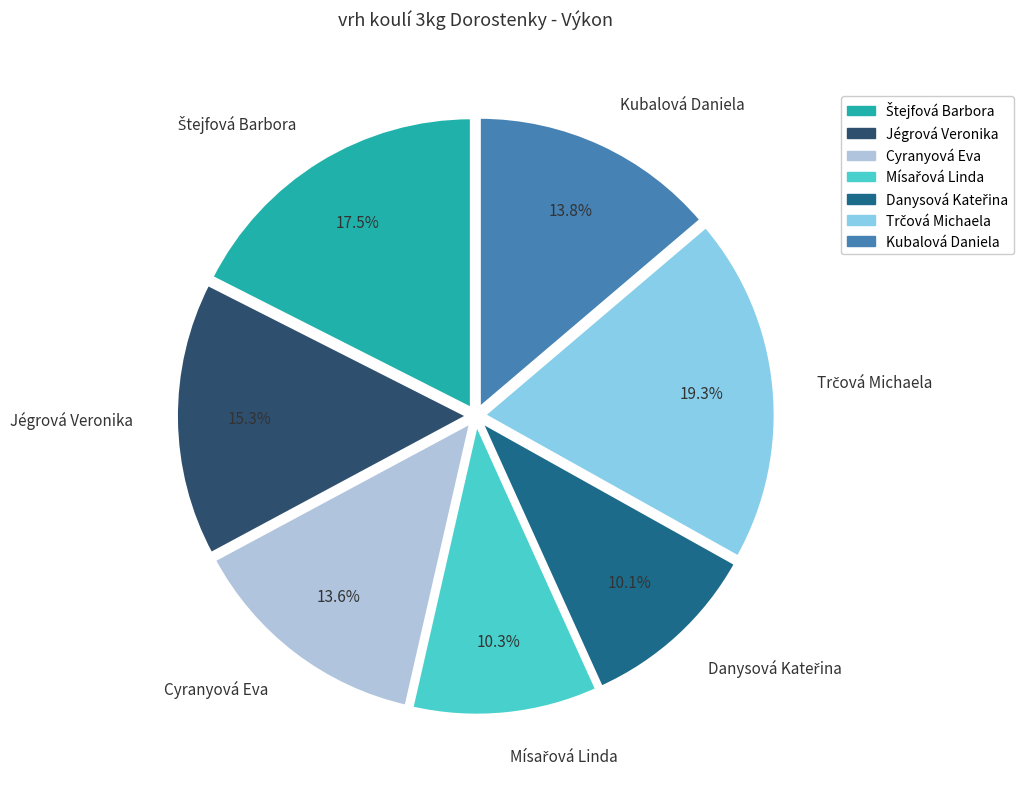

Is there a majority slice in this chart?

No